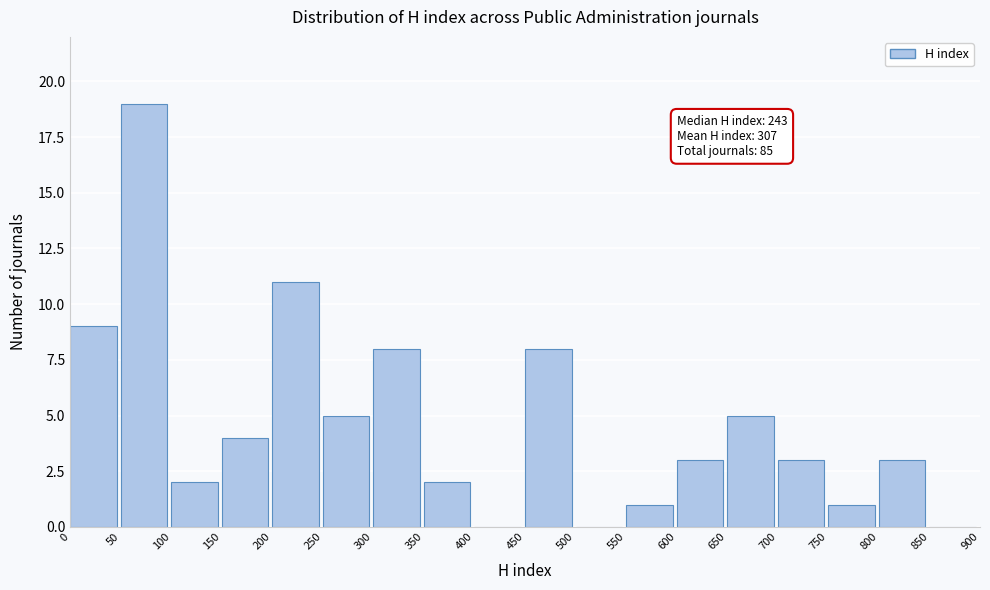

Which range on the x-axis has the tallest bar?

50 to 100